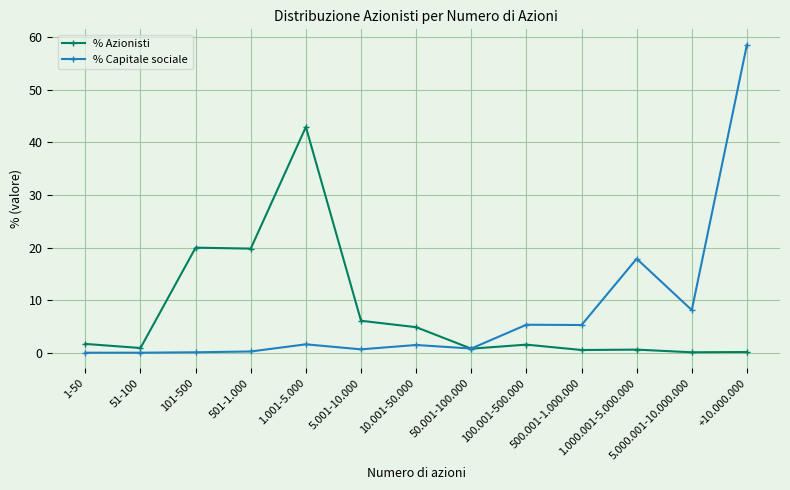

Rank the series at 500.001-1.000.000 from lowest to highest value.

% Azionisti, % Capitale sociale